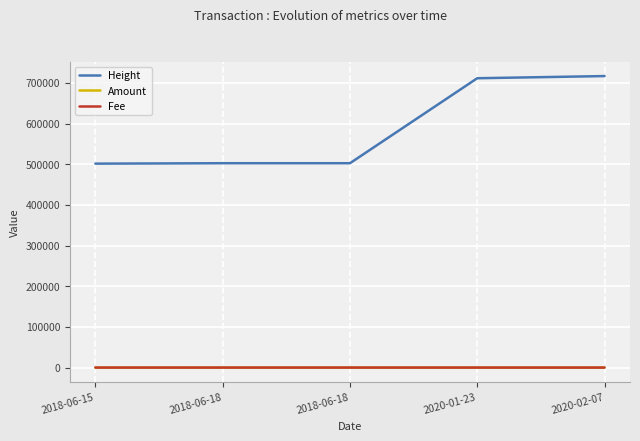

Does the chart display data point markers on the line(s)?

No